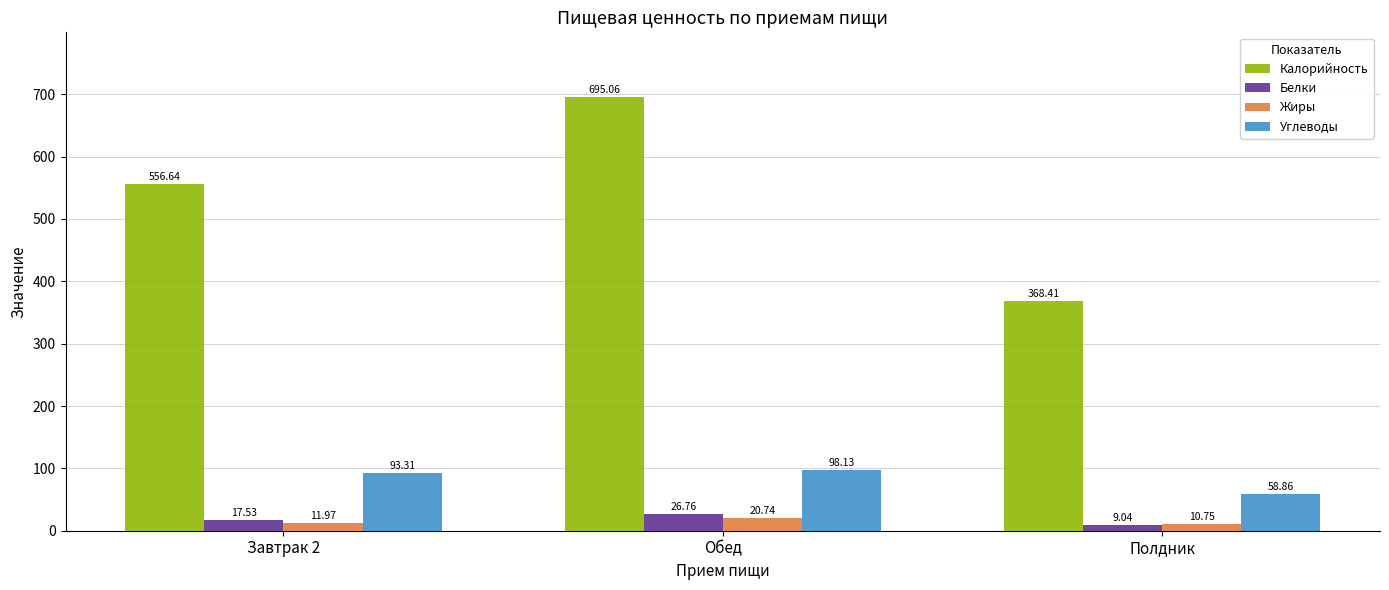

At which label does Белки reach its peak?

Обед